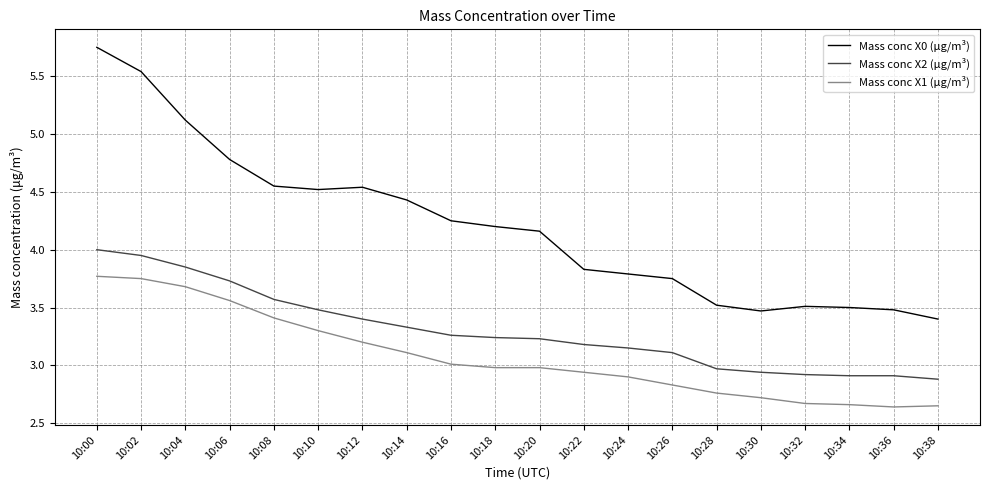

Rank the series by their average value, from highest to lowest.

Mass conc X0 (μg/m³), Mass conc X2 (μg/m³), Mass conc X1 (μg/m³)